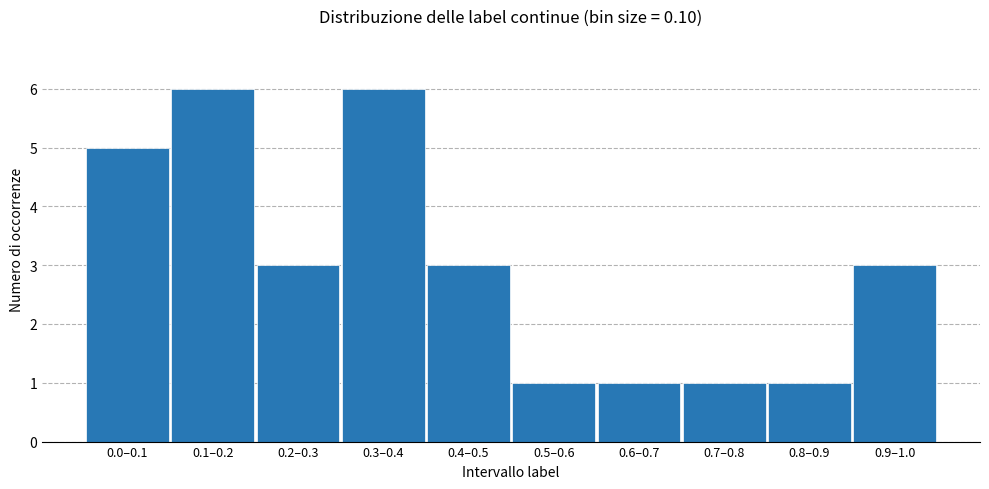

Reading left to right, list all the values displayed in this chart.

5	6	3	6	3	1	1	1	1	3